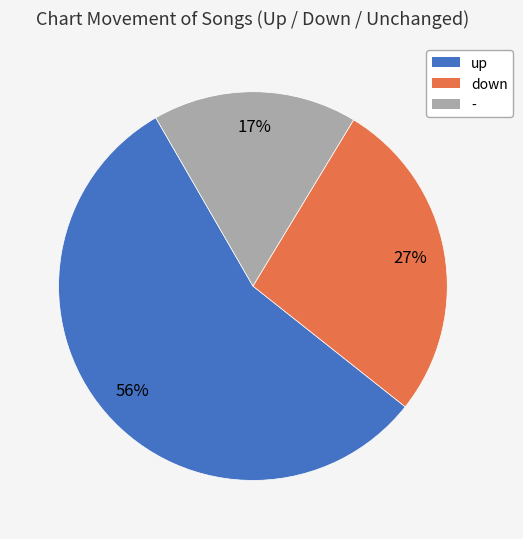

Is it true that down is 16% of the pie?

False